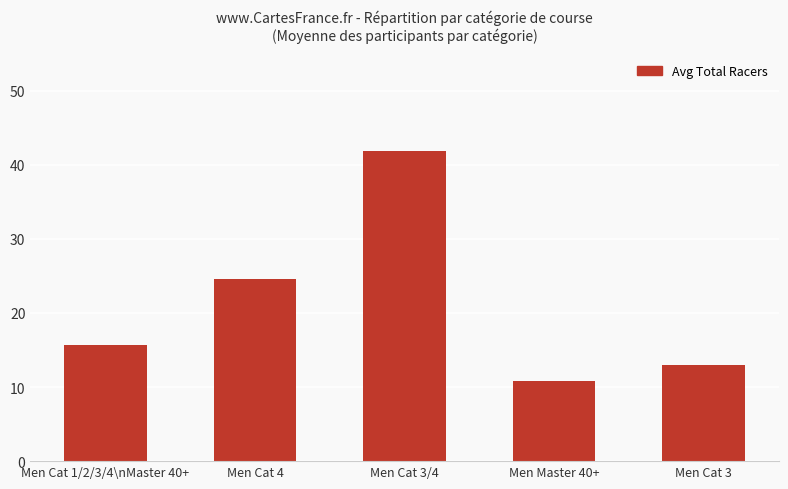

At which category does the chart reach its minimum across all series?

Men Master 40+